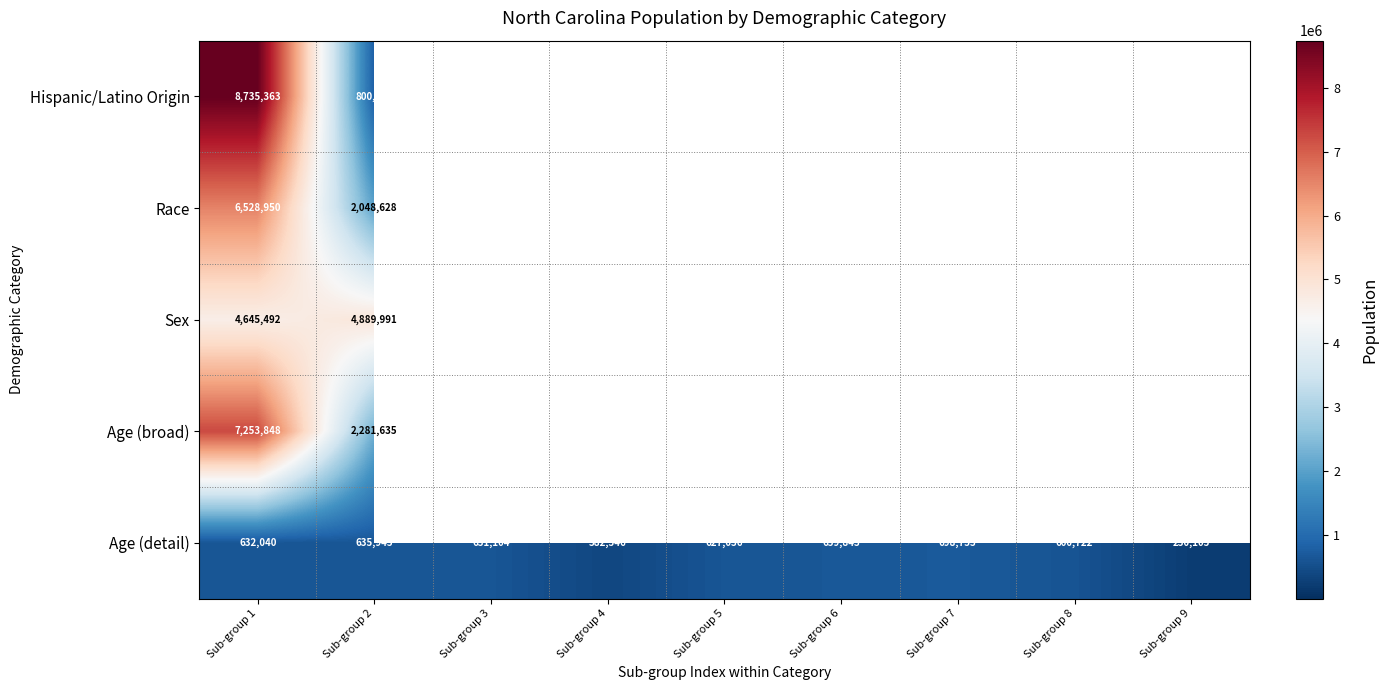

How many values in the Age (detail) series are below 631104?

4